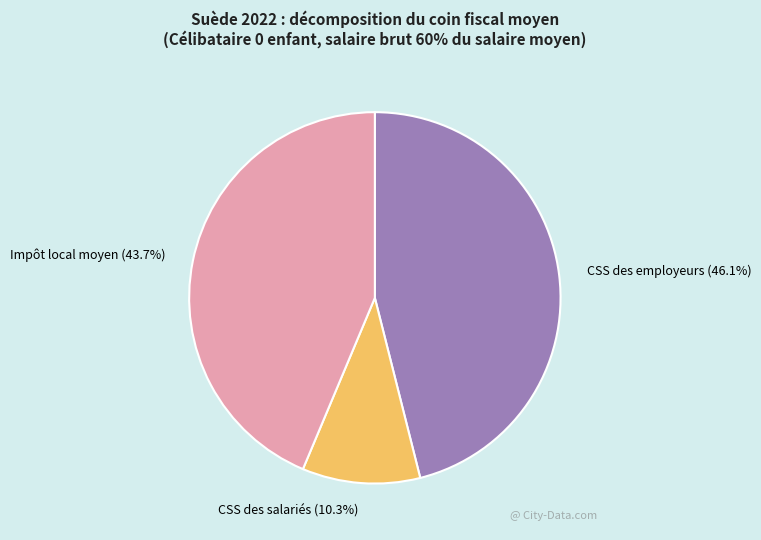

Does CSS des salariés account for over 50% of the chart?

No